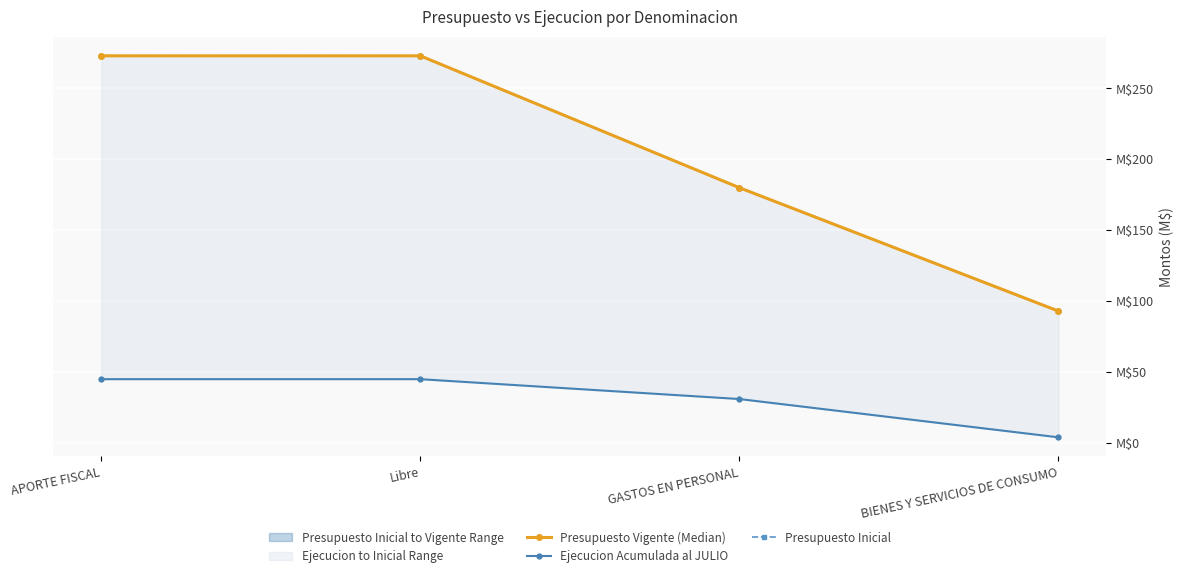

List the labels in order of Ejecucion Acumulada al JULIO value, smallest first.

BIENES Y SERVICIOS DE CONSUMO, GASTOS EN PERSONAL, APORTE FISCAL, Libre